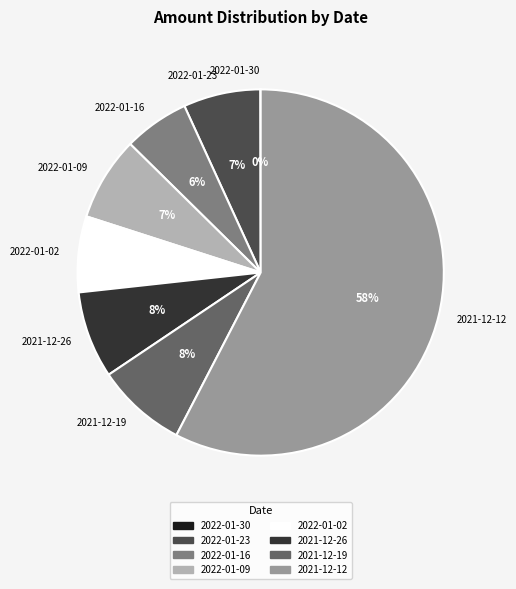

Do 2022-01-09 and 2021-12-26 together represent more than half of the pie?

No